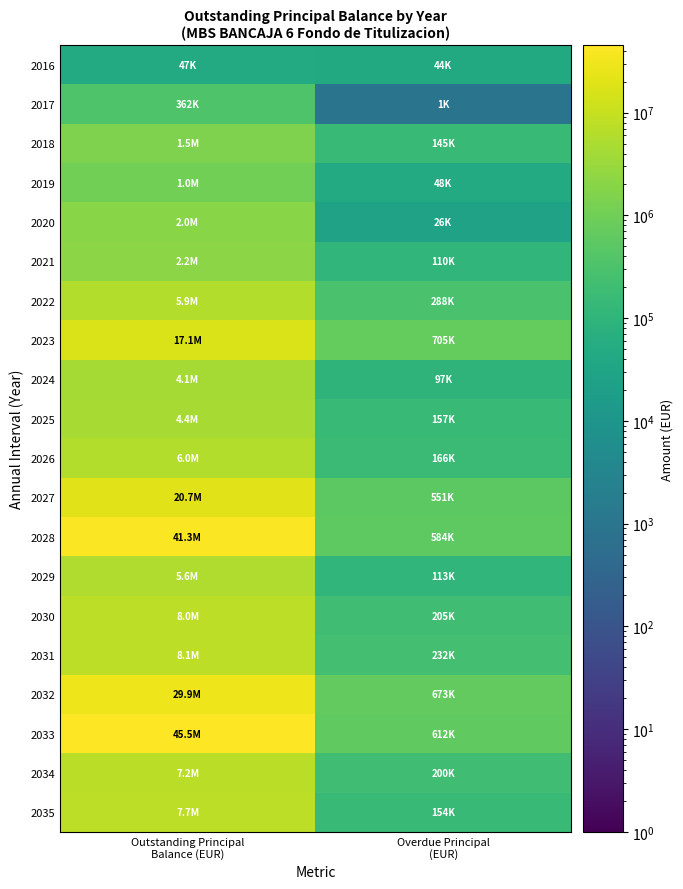

Reading right to left, extract all data points from this chart.

2016: Overdue Principal
(EUR)=44378.1	Outstanding Principal
Balance (EUR)=47450.9
2017: Overdue Principal
(EUR)=856.1	Outstanding Principal
Balance (EUR)=362316.7
2018: Overdue Principal
(EUR)=145141.1	Outstanding Principal
Balance (EUR)=1517878.4
2019: Overdue Principal
(EUR)=47683.0	Outstanding Principal
Balance (EUR)=1041435.6
2020: Overdue Principal
(EUR)=26217.3	Outstanding Principal
Balance (EUR)=2000805.0
2021: Overdue Principal
(EUR)=110077.0	Outstanding Principal
Balance (EUR)=2184405.0
2022: Overdue Principal
(EUR)=287813.4	Outstanding Principal
Balance (EUR)=5850653.2
2023: Overdue Principal
(EUR)=704676.8	Outstanding Principal
Balance (EUR)=17063290.9
2024: Overdue Principal
(EUR)=96670.8	Outstanding Principal
Balance (EUR)=4111006.5
2025: Overdue Principal
(EUR)=156921.6	Outstanding Principal
Balance (EUR)=4393404.9
2026: Overdue Principal
(EUR)=165543.8	Outstanding Principal
Balance (EUR)=6004919.1
2027: Overdue Principal
(EUR)=550553.0	Outstanding Principal
Balance (EUR)=20712209.4
2028: Overdue Principal
(EUR)=583927.7	Outstanding Principal
Balance (EUR)=41338444.8
2029: Overdue Principal
(EUR)=113140.8	Outstanding Principal
Balance (EUR)=5624287.0
2030: Overdue Principal
(EUR)=204861.0	Outstanding Principal
Balance (EUR)=7960288.3
2031: Overdue Principal
(EUR)=232498.7	Outstanding Principal
Balance (EUR)=8103929.5
2032: Overdue Principal
(EUR)=672939.3	Outstanding Principal
Balance (EUR)=29863832.9
2033: Overdue Principal
(EUR)=611538.9	Outstanding Principal
Balance (EUR)=45480754.0
2034: Overdue Principal
(EUR)=199643.3	Outstanding Principal
Balance (EUR)=7222680.8
2035: Overdue Principal
(EUR)=154061.7	Outstanding Principal
Balance (EUR)=7708932.3